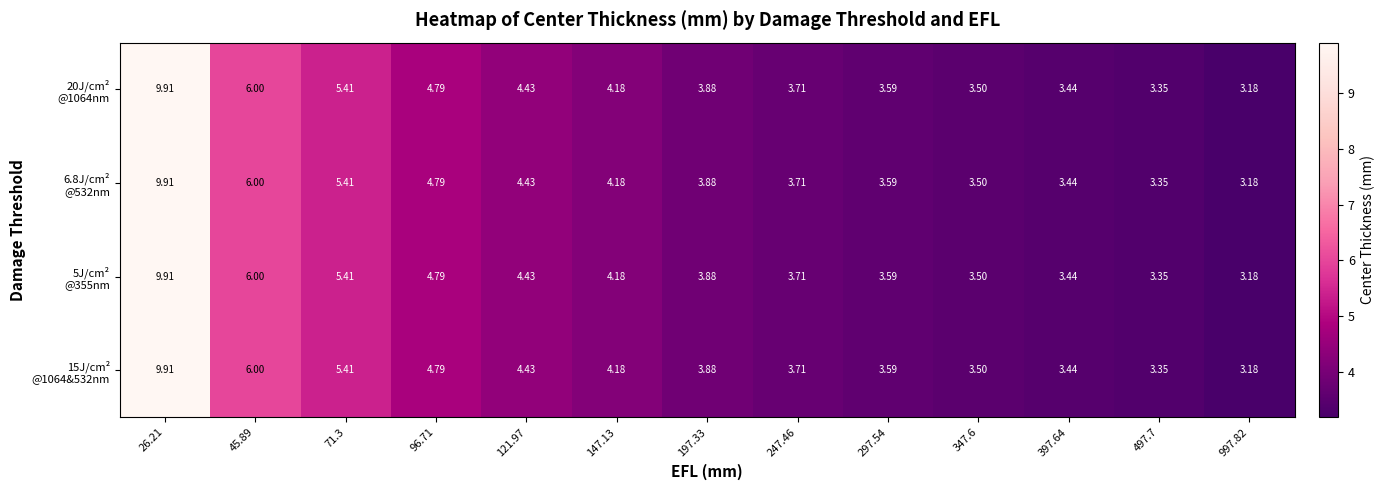

How many distinct data groups are displayed?

4